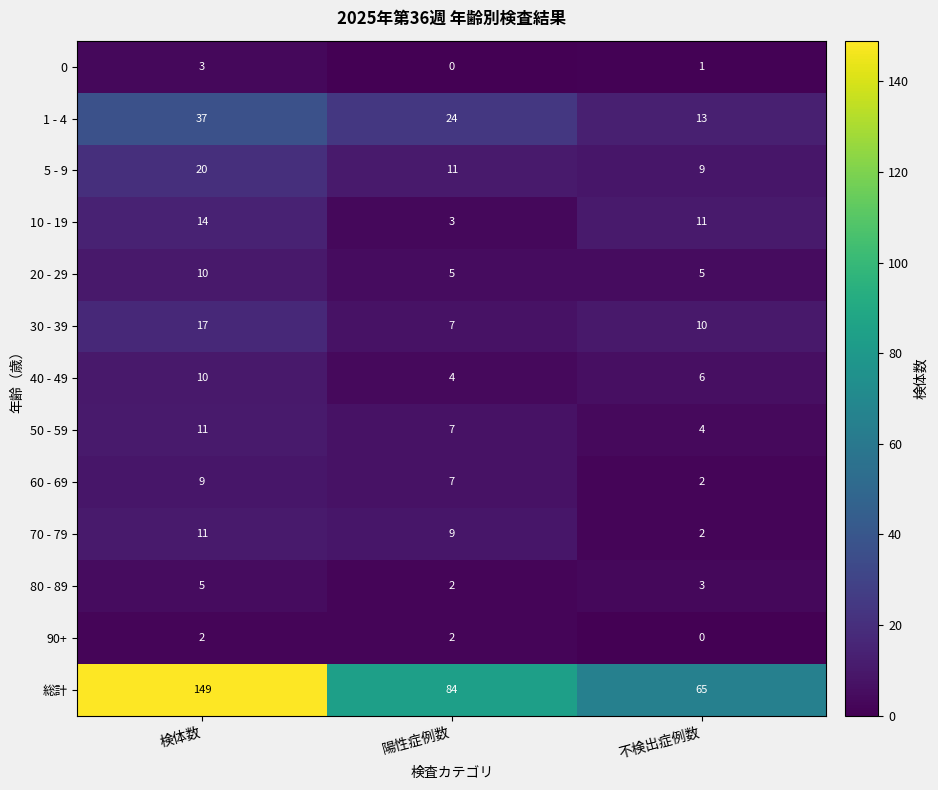

At which label does 10 - 19 first exceed 11?

検体数